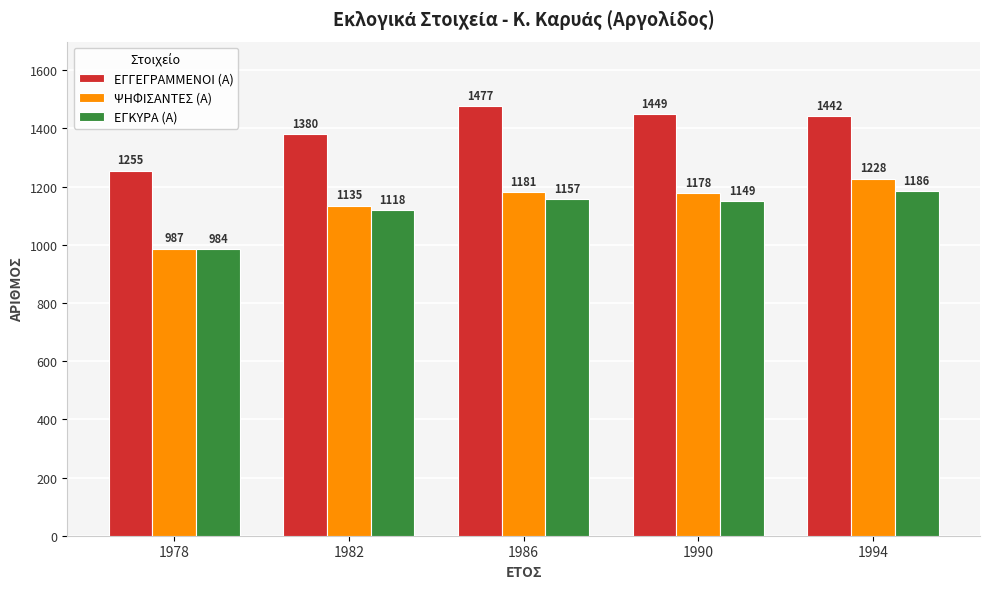

What is the total value across all series at 1994?

3856